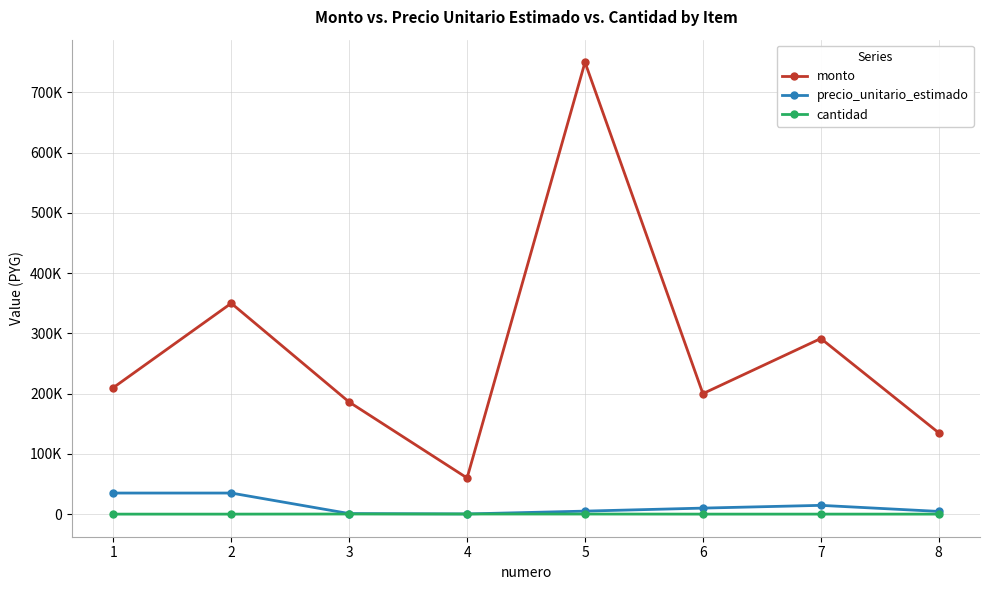

Which series has the largest range (max minus min)?

monto